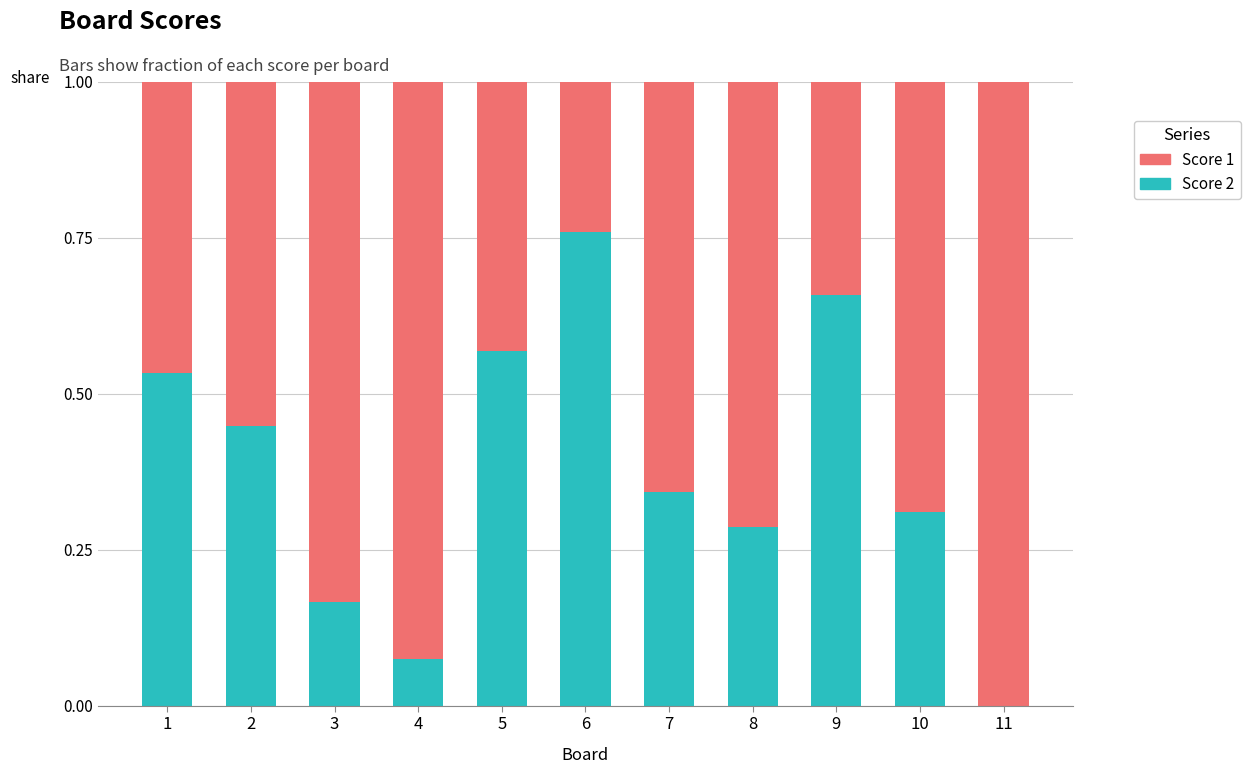

What is the sum of all Score 2 values?

4.1